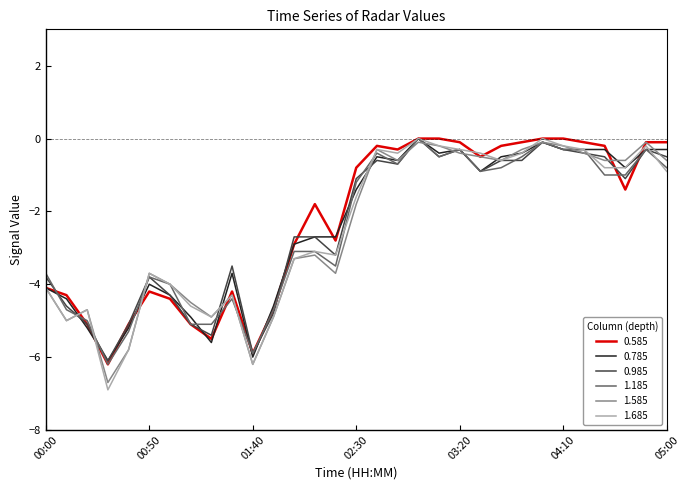

Which series has the largest range (max minus min)?

1.685